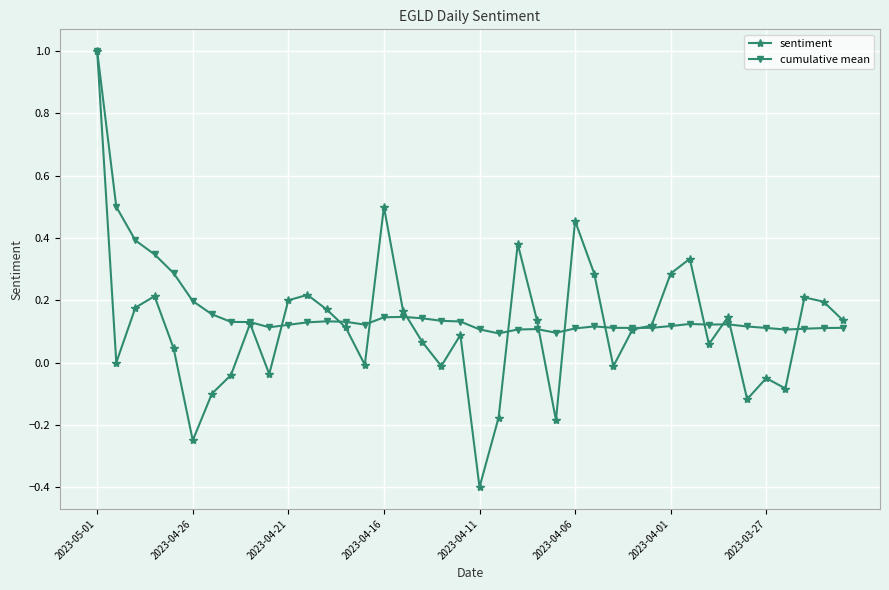

What is the smallest value displayed?

-0.4